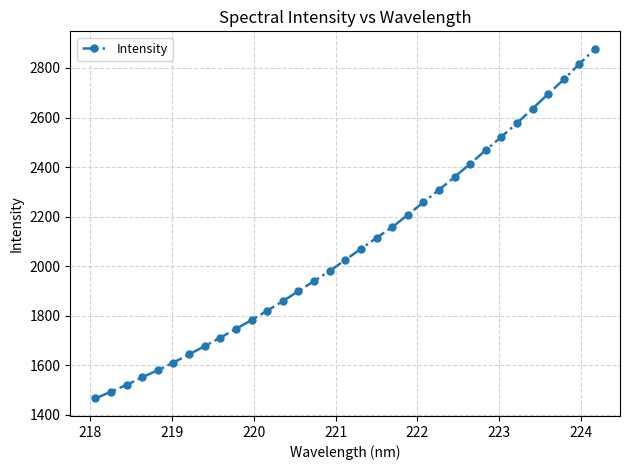

What is the value of the 9th point from the left?

1711.7